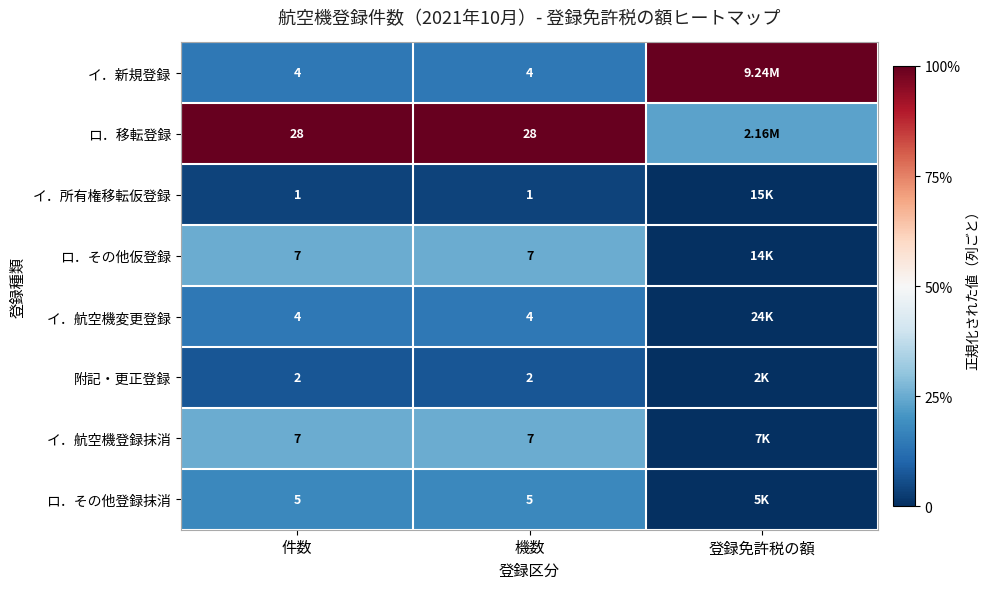

What is the total value across all series at 件数?

58.0